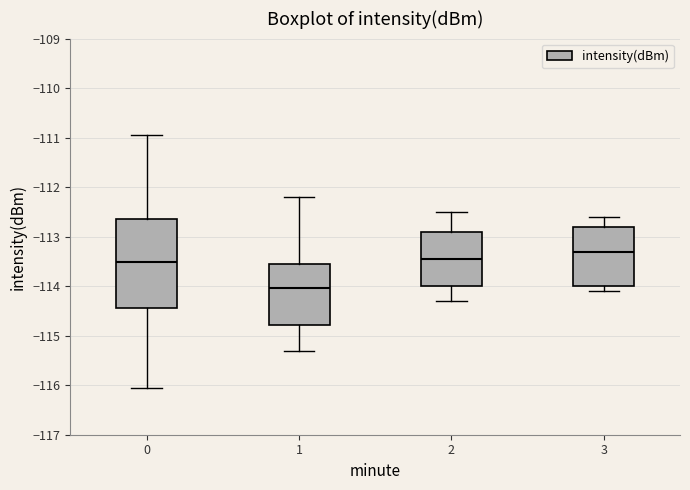

Reading left to right, read every box against the y-axis: the position of its median line, the range the box covers, and the ends of its whiskers. The values are not printed on the chart, so give them approximately, as read against the axis.

0: median -113.5, box -114.4 to -112.6, whiskers -116.0 to -111.0
1: median -114.0, box -114.8 to -113.5, whiskers -115.3 to -112.2
2: median -113.4, box -114.0 to -112.9, whiskers -114.3 to -112.5
3: median -113.3, box -114.0 to -112.8, whiskers -114.1 to -112.6